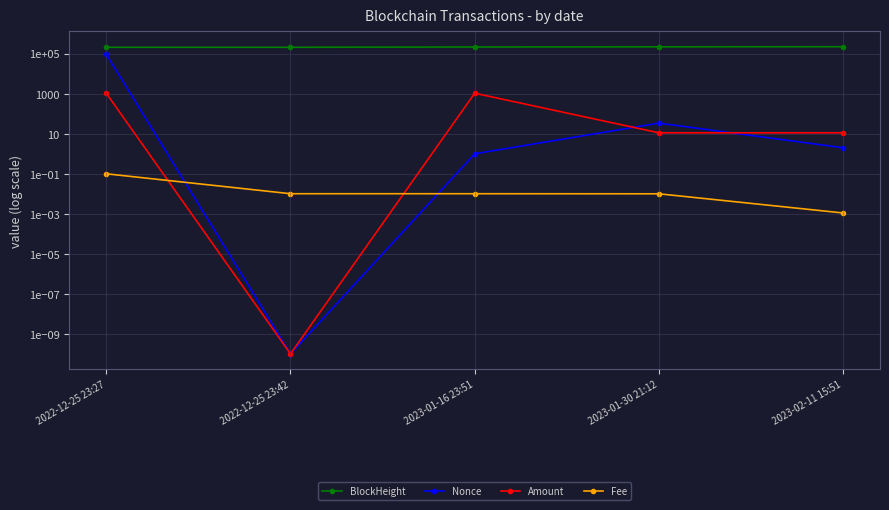

What are all the series names shown in the legend?

BlockHeight, Nonce, Amount, Fee